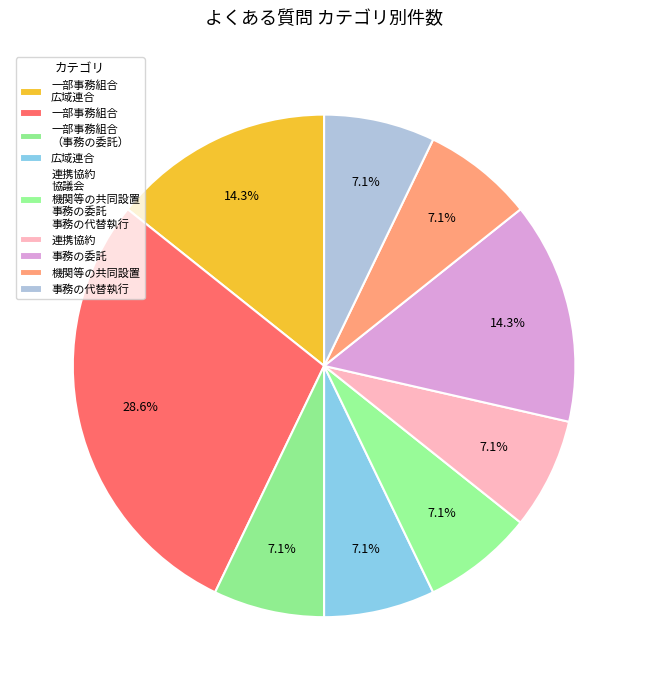

Approximately how many times larger is the value at 機関等の共同設置 compared to 連携協約?

1.0